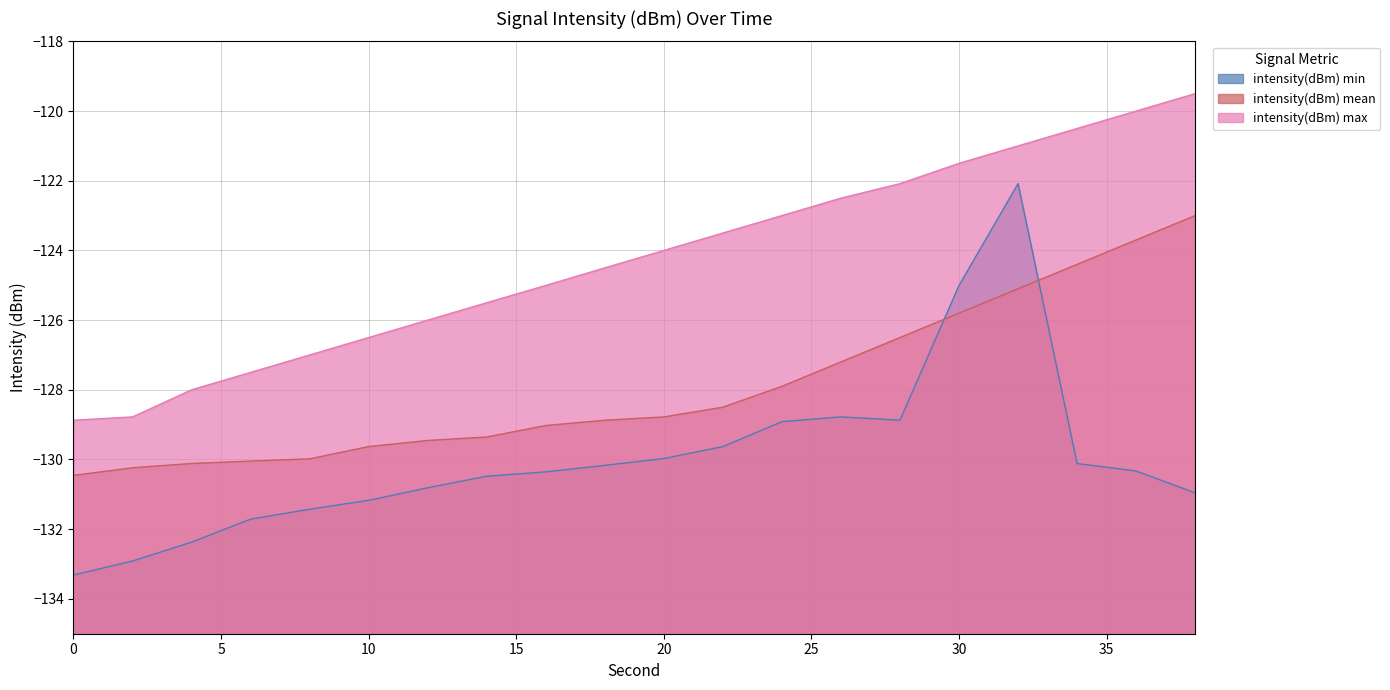

How many data points in intensity(dBm) min are above -130?

7